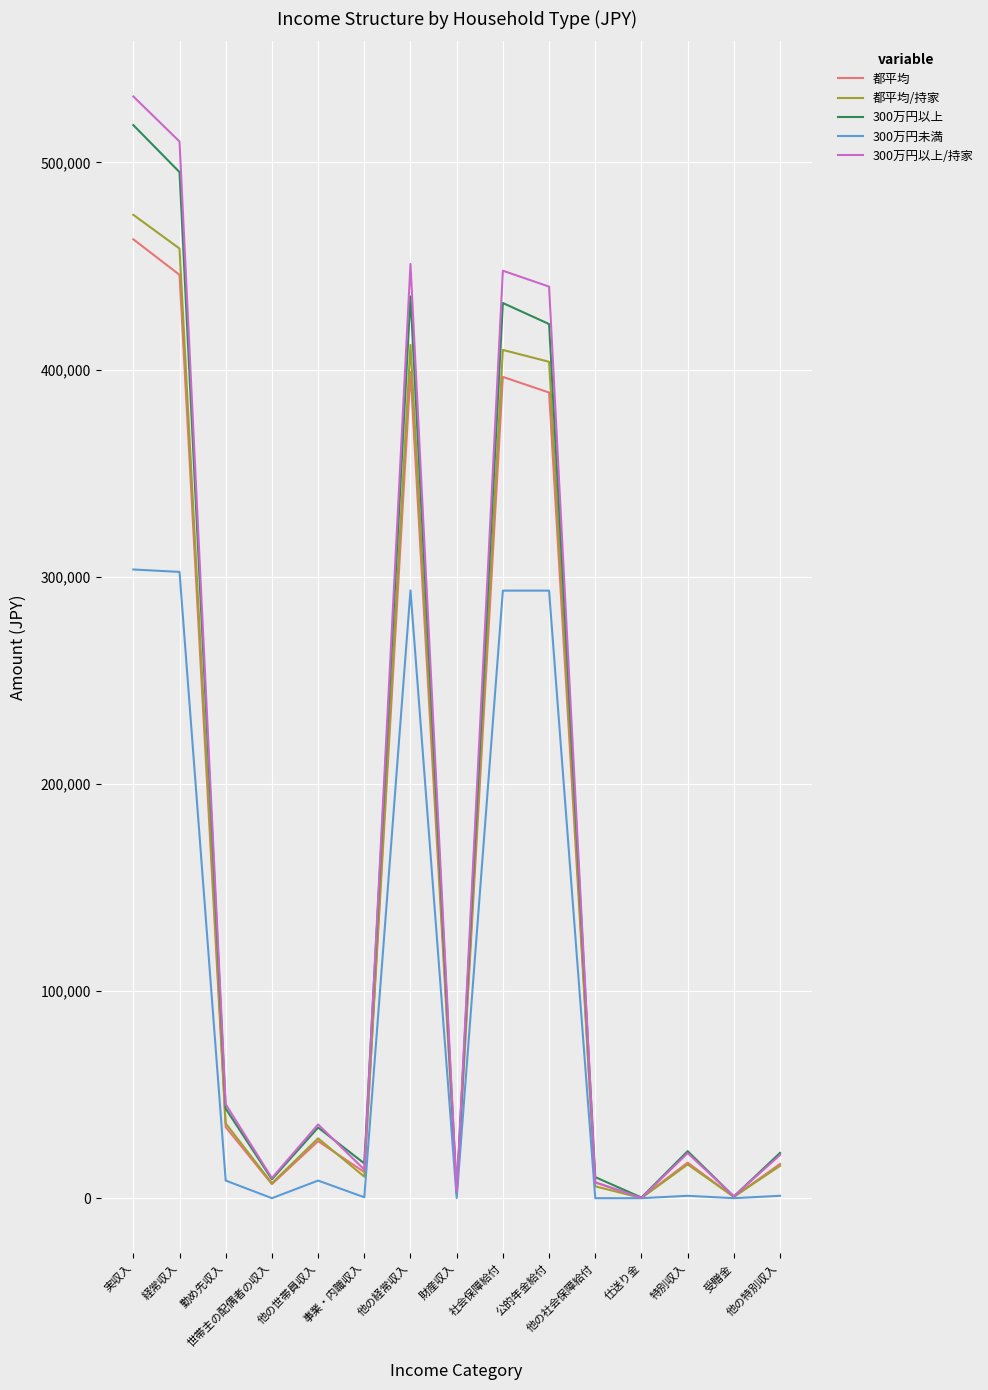

Which category has the highest value in the 300万円以上 series?

実収入